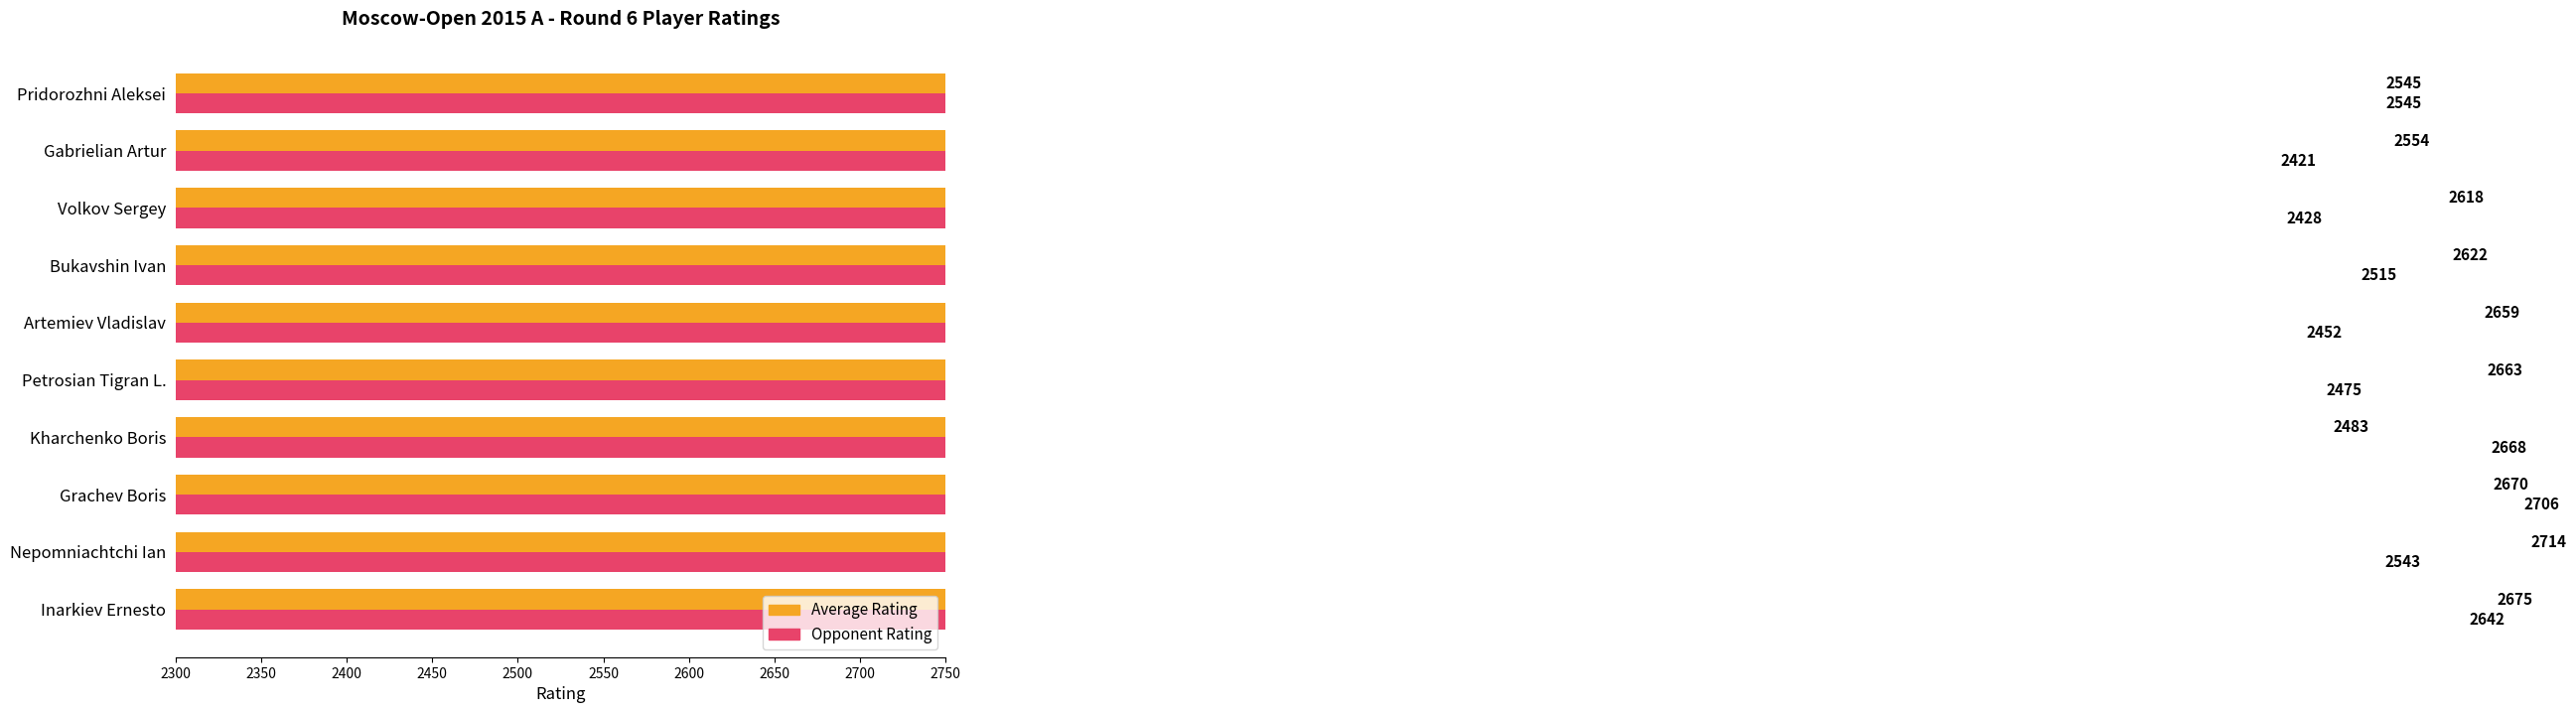

List the series in order of their peak value, highest first.

Average Rating, Opponent Rating